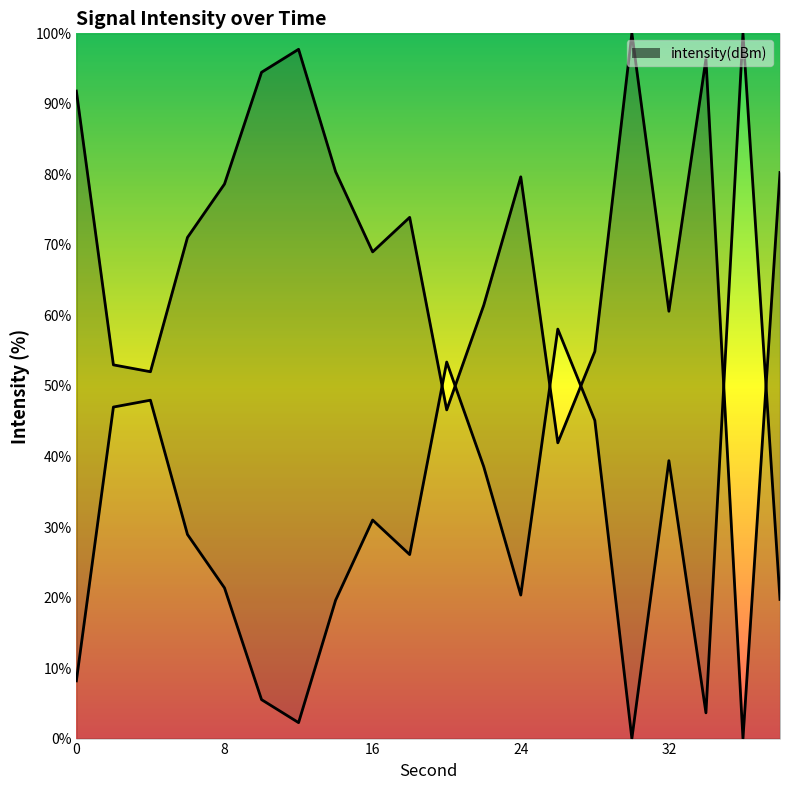

How many values are below 73?

10